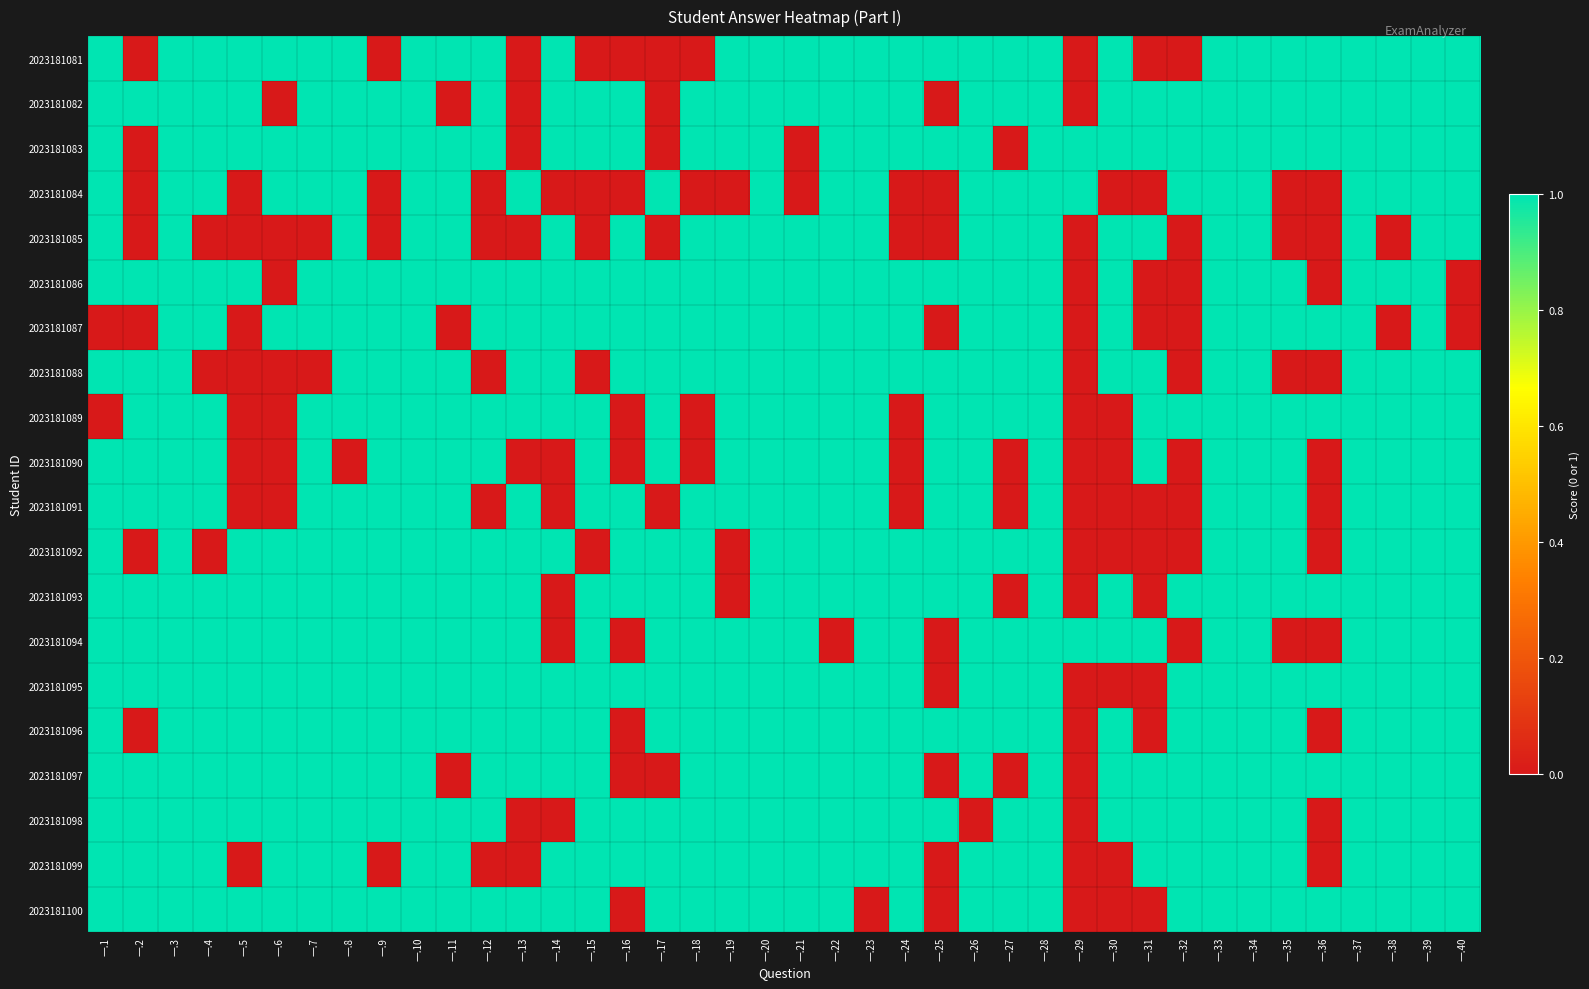

Reading right to left, extract all data points from this chart.

2023181081: 一.40=1	一.39=1	一.38=1	一.37=1	一.36=1	一.35=1	一.34=1	一.33=1	一.32=0	一.31=0	一.30=1	一.29=0	一.28=1	一.27=1	一.26=1	一.25=1	一.24=1	一.23=1	一.22=1	一.21=1	一.20=1	一.19=1	一.18=0	一.17=0	一.16=0	一.15=0	一.14=1	一.13=0	一.12=1	一.11=1	一.10=1	一.9=0	一.8=1	一.7=1	一.6=1	一.5=1	一.4=1	一.3=1	一.2=0	一.1=1
2023181082: 一.40=1	一.39=1	一.38=1	一.37=1	一.36=1	一.35=1	一.34=1	一.33=1	一.32=1	一.31=1	一.30=1	一.29=0	一.28=1	一.27=1	一.26=1	一.25=0	一.24=1	一.23=1	一.22=1	一.21=1	一.20=1	一.19=1	一.18=1	一.17=0	一.16=1	一.15=1	一.14=1	一.13=0	一.12=1	一.11=0	一.10=1	一.9=1	一.8=1	一.7=1	一.6=0	一.5=1	一.4=1	一.3=1	一.2=1	一.1=1
2023181083: 一.40=1	一.39=1	一.38=1	一.37=1	一.36=1	一.35=1	一.34=1	一.33=1	一.32=1	一.31=1	一.30=1	一.29=1	一.28=1	一.27=0	一.26=1	一.25=1	一.24=1	一.23=1	一.22=1	一.21=0	一.20=1	一.19=1	一.18=1	一.17=0	一.16=1	一.15=1	一.14=1	一.13=0	一.12=1	一.11=1	一.10=1	一.9=1	一.8=1	一.7=1	一.6=1	一.5=1	一.4=1	一.3=1	一.2=0	一.1=1
2023181084: 一.40=1	一.39=1	一.38=1	一.37=1	一.36=0	一.35=0	一.34=1	一.33=1	一.32=1	一.31=0	一.30=0	一.29=1	一.28=1	一.27=1	一.26=1	一.25=0	一.24=0	一.23=1	一.22=1	一.21=0	一.20=1	一.19=0	一.18=0	一.17=1	一.16=0	一.15=0	一.14=0	一.13=1	一.12=0	一.11=1	一.10=1	一.9=0	一.8=1	一.7=1	一.6=1	一.5=0	一.4=1	一.3=1	一.2=0	一.1=1
2023181085: 一.40=1	一.39=1	一.38=0	一.37=1	一.36=0	一.35=0	一.34=1	一.33=1	一.32=0	一.31=1	一.30=1	一.29=0	一.28=1	一.27=1	一.26=1	一.25=0	一.24=0	一.23=1	一.22=1	一.21=1	一.20=1	一.19=1	一.18=1	一.17=0	一.16=1	一.15=0	一.14=1	一.13=0	一.12=0	一.11=1	一.10=1	一.9=0	一.8=1	一.7=0	一.6=0	一.5=0	一.4=0	一.3=1	一.2=0	一.1=1
2023181086: 一.40=0	一.39=1	一.38=1	一.37=1	一.36=0	一.35=1	一.34=1	一.33=1	一.32=0	一.31=0	一.30=1	一.29=0	一.28=1	一.27=1	一.26=1	一.25=1	一.24=1	一.23=1	一.22=1	一.21=1	一.20=1	一.19=1	一.18=1	一.17=1	一.16=1	一.15=1	一.14=1	一.13=1	一.12=1	一.11=1	一.10=1	一.9=1	一.8=1	一.7=1	一.6=0	一.5=1	一.4=1	一.3=1	一.2=1	一.1=1
2023181087: 一.40=0	一.39=1	一.38=0	一.37=1	一.36=1	一.35=1	一.34=1	一.33=1	一.32=0	一.31=0	一.30=1	一.29=0	一.28=1	一.27=1	一.26=1	一.25=0	一.24=1	一.23=1	一.22=1	一.21=1	一.20=1	一.19=1	一.18=1	一.17=1	一.16=1	一.15=1	一.14=1	一.13=1	一.12=1	一.11=0	一.10=1	一.9=1	一.8=1	一.7=1	一.6=1	一.5=0	一.4=1	一.3=1	一.2=0	一.1=0
2023181088: 一.40=1	一.39=1	一.38=1	一.37=1	一.36=0	一.35=0	一.34=1	一.33=1	一.32=0	一.31=1	一.30=1	一.29=0	一.28=1	一.27=1	一.26=1	一.25=1	一.24=1	一.23=1	一.22=1	一.21=1	一.20=1	一.19=1	一.18=1	一.17=1	一.16=1	一.15=0	一.14=1	一.13=1	一.12=0	一.11=1	一.10=1	一.9=1	一.8=1	一.7=0	一.6=0	一.5=0	一.4=0	一.3=1	一.2=1	一.1=1
2023181089: 一.40=1	一.39=1	一.38=1	一.37=1	一.36=1	一.35=1	一.34=1	一.33=1	一.32=1	一.31=1	一.30=0	一.29=0	一.28=1	一.27=1	一.26=1	一.25=1	一.24=0	一.23=1	一.22=1	一.21=1	一.20=1	一.19=1	一.18=0	一.17=1	一.16=0	一.15=1	一.14=1	一.13=1	一.12=1	一.11=1	一.10=1	一.9=1	一.8=1	一.7=1	一.6=0	一.5=0	一.4=1	一.3=1	一.2=1	一.1=0
2023181090: 一.40=1	一.39=1	一.38=1	一.37=1	一.36=0	一.35=1	一.34=1	一.33=1	一.32=0	一.31=1	一.30=0	一.29=0	一.28=1	一.27=0	一.26=1	一.25=1	一.24=0	一.23=1	一.22=1	一.21=1	一.20=1	一.19=1	一.18=0	一.17=1	一.16=0	一.15=1	一.14=0	一.13=0	一.12=1	一.11=1	一.10=1	一.9=1	一.8=0	一.7=1	一.6=0	一.5=0	一.4=1	一.3=1	一.2=1	一.1=1
2023181091: 一.40=1	一.39=1	一.38=1	一.37=1	一.36=0	一.35=1	一.34=1	一.33=1	一.32=0	一.31=0	一.30=0	一.29=0	一.28=1	一.27=0	一.26=1	一.25=1	一.24=0	一.23=1	一.22=1	一.21=1	一.20=1	一.19=1	一.18=1	一.17=0	一.16=1	一.15=1	一.14=0	一.13=1	一.12=0	一.11=1	一.10=1	一.9=1	一.8=1	一.7=1	一.6=0	一.5=0	一.4=1	一.3=1	一.2=1	一.1=1
2023181092: 一.40=1	一.39=1	一.38=1	一.37=1	一.36=0	一.35=1	一.34=1	一.33=1	一.32=0	一.31=0	一.30=0	一.29=0	一.28=1	一.27=1	一.26=1	一.25=1	一.24=1	一.23=1	一.22=1	一.21=1	一.20=1	一.19=0	一.18=1	一.17=1	一.16=1	一.15=0	一.14=1	一.13=1	一.12=1	一.11=1	一.10=1	一.9=1	一.8=1	一.7=1	一.6=1	一.5=1	一.4=0	一.3=1	一.2=0	一.1=1
2023181093: 一.40=1	一.39=1	一.38=1	一.37=1	一.36=1	一.35=1	一.34=1	一.33=1	一.32=1	一.31=0	一.30=1	一.29=0	一.28=1	一.27=0	一.26=1	一.25=1	一.24=1	一.23=1	一.22=1	一.21=1	一.20=1	一.19=0	一.18=1	一.17=1	一.16=1	一.15=1	一.14=0	一.13=1	一.12=1	一.11=1	一.10=1	一.9=1	一.8=1	一.7=1	一.6=1	一.5=1	一.4=1	一.3=1	一.2=1	一.1=1
2023181094: 一.40=1	一.39=1	一.38=1	一.37=1	一.36=0	一.35=0	一.34=1	一.33=1	一.32=0	一.31=1	一.30=1	一.29=1	一.28=1	一.27=1	一.26=1	一.25=0	一.24=1	一.23=1	一.22=0	一.21=1	一.20=1	一.19=1	一.18=1	一.17=1	一.16=0	一.15=1	一.14=0	一.13=1	一.12=1	一.11=1	一.10=1	一.9=1	一.8=1	一.7=1	一.6=1	一.5=1	一.4=1	一.3=1	一.2=1	一.1=1
2023181095: 一.40=1	一.39=1	一.38=1	一.37=1	一.36=1	一.35=1	一.34=1	一.33=1	一.32=1	一.31=0	一.30=0	一.29=0	一.28=1	一.27=1	一.26=1	一.25=0	一.24=1	一.23=1	一.22=1	一.21=1	一.20=1	一.19=1	一.18=1	一.17=1	一.16=1	一.15=1	一.14=1	一.13=1	一.12=1	一.11=1	一.10=1	一.9=1	一.8=1	一.7=1	一.6=1	一.5=1	一.4=1	一.3=1	一.2=1	一.1=1
2023181096: 一.40=1	一.39=1	一.38=1	一.37=1	一.36=0	一.35=1	一.34=1	一.33=1	一.32=1	一.31=0	一.30=1	一.29=0	一.28=1	一.27=1	一.26=1	一.25=1	一.24=1	一.23=1	一.22=1	一.21=1	一.20=1	一.19=1	一.18=1	一.17=1	一.16=0	一.15=1	一.14=1	一.13=1	一.12=1	一.11=1	一.10=1	一.9=1	一.8=1	一.7=1	一.6=1	一.5=1	一.4=1	一.3=1	一.2=0	一.1=1
2023181097: 一.40=1	一.39=1	一.38=1	一.37=1	一.36=1	一.35=1	一.34=1	一.33=1	一.32=1	一.31=1	一.30=1	一.29=0	一.28=1	一.27=0	一.26=1	一.25=0	一.24=1	一.23=1	一.22=1	一.21=1	一.20=1	一.19=1	一.18=1	一.17=0	一.16=0	一.15=1	一.14=1	一.13=1	一.12=1	一.11=0	一.10=1	一.9=1	一.8=1	一.7=1	一.6=1	一.5=1	一.4=1	一.3=1	一.2=1	一.1=1
2023181098: 一.40=1	一.39=1	一.38=1	一.37=1	一.36=0	一.35=1	一.34=1	一.33=1	一.32=1	一.31=1	一.30=1	一.29=0	一.28=1	一.27=1	一.26=0	一.25=1	一.24=1	一.23=1	一.22=1	一.21=1	一.20=1	一.19=1	一.18=1	一.17=1	一.16=1	一.15=1	一.14=0	一.13=0	一.12=1	一.11=1	一.10=1	一.9=1	一.8=1	一.7=1	一.6=1	一.5=1	一.4=1	一.3=1	一.2=1	一.1=1
2023181099: 一.40=1	一.39=1	一.38=1	一.37=1	一.36=0	一.35=1	一.34=1	一.33=1	一.32=1	一.31=1	一.30=0	一.29=0	一.28=1	一.27=1	一.26=1	一.25=0	一.24=1	一.23=1	一.22=1	一.21=1	一.20=1	一.19=1	一.18=1	一.17=1	一.16=1	一.15=1	一.14=1	一.13=0	一.12=0	一.11=1	一.10=1	一.9=0	一.8=1	一.7=1	一.6=1	一.5=0	一.4=1	一.3=1	一.2=1	一.1=1
2023181100: 一.40=1	一.39=1	一.38=1	一.37=1	一.36=1	一.35=1	一.34=1	一.33=1	一.32=1	一.31=0	一.30=0	一.29=0	一.28=1	一.27=1	一.26=1	一.25=0	一.24=1	一.23=0	一.22=1	一.21=1	一.20=1	一.19=1	一.18=1	一.17=1	一.16=0	一.15=1	一.14=1	一.13=1	一.12=1	一.11=1	一.10=1	一.9=1	一.8=1	一.7=1	一.6=1	一.5=1	一.4=1	一.3=1	一.2=1	一.1=1